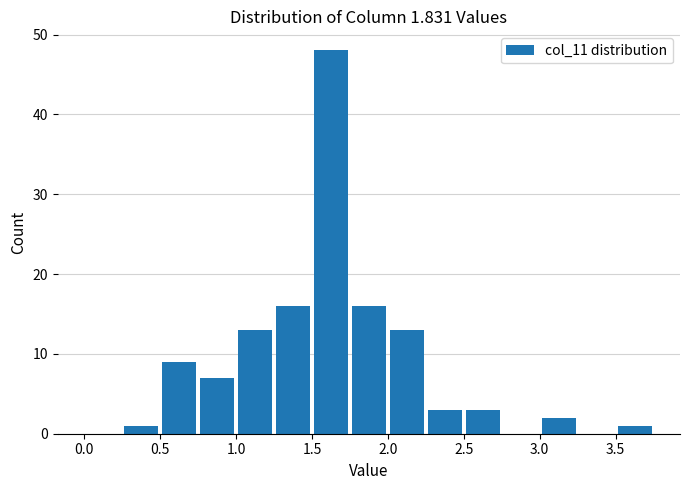

Reading left to right, list every bar in this chart as the range it spans on the x-axis followed by its height. The values are not printed on the chart, so give them approximately, as read against the axis.

0.00 to 0.25: 0
0.25 to 0.50: 1
0.50 to 0.75: 9
0.75 to 1.00: 7
1.00 to 1.25: 13
1.25 to 1.50: 16
1.50 to 1.75: 48
1.75 to 2.00: 16
2.00 to 2.25: 13
2.25 to 2.50: 3
2.50 to 2.75: 3
2.75 to 3.00: 0
3.00 to 3.25: 2
3.25 to 3.50: 0
3.50 to 3.75: 1